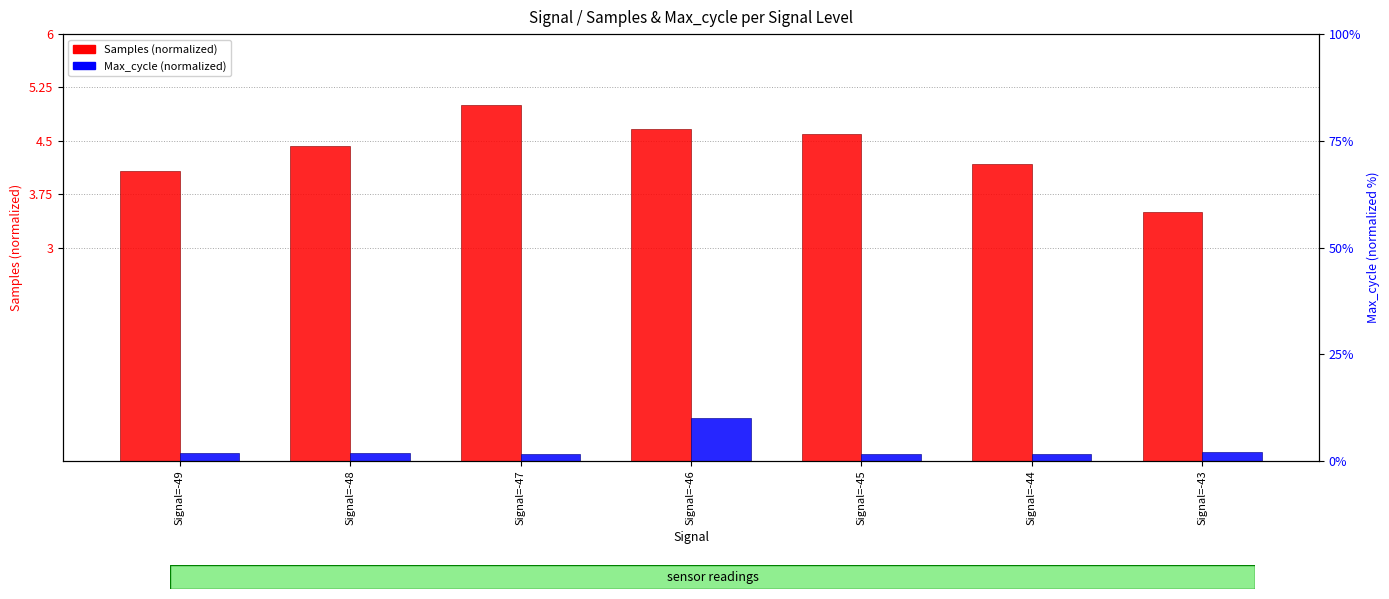

Reading right to left, list all the values displayed in this chart.

Samples (normalized): 3.5	4.2	4.6	4.7	5.0	4.4	4.1
Max_cycle (normalized): 0.1	0.1	0.1	0.6	0.1	0.1	0.1